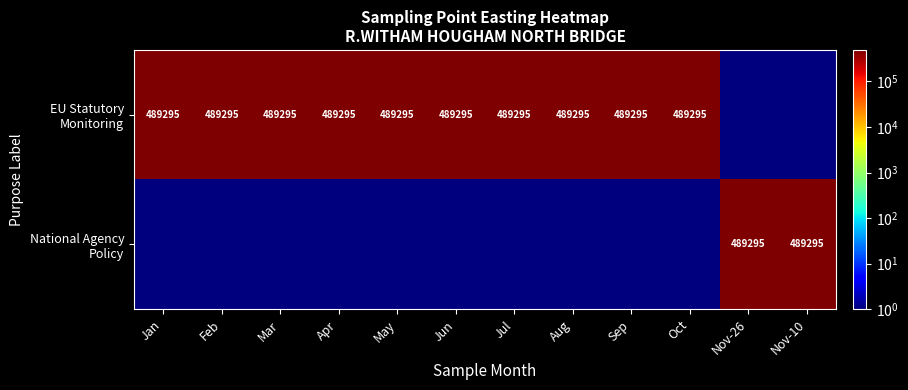

Rank the categories by EU Statutory Monitoring value from highest to lowest.

Jan, Feb, Mar, Apr, May, Jun, Jul, Aug, Sep, Oct, Nov-26, Nov-10